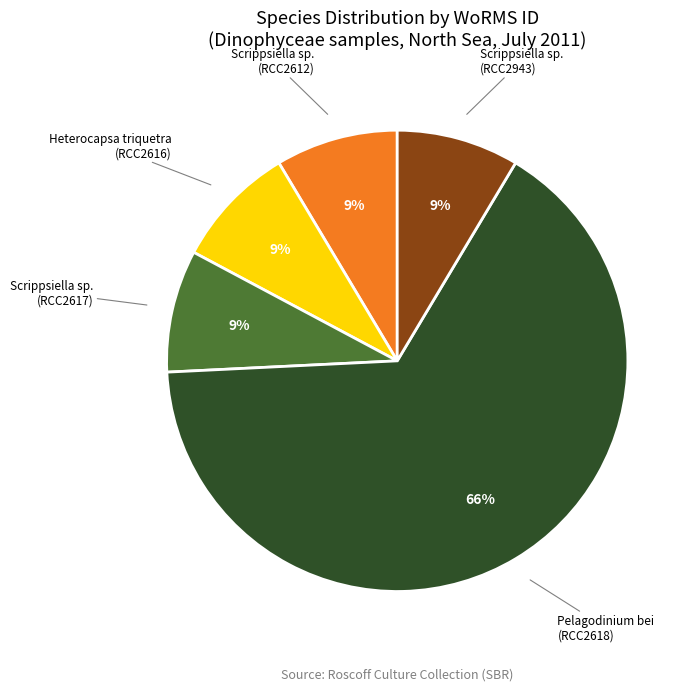

To the nearest percent, what is the average slice percentage?

20%